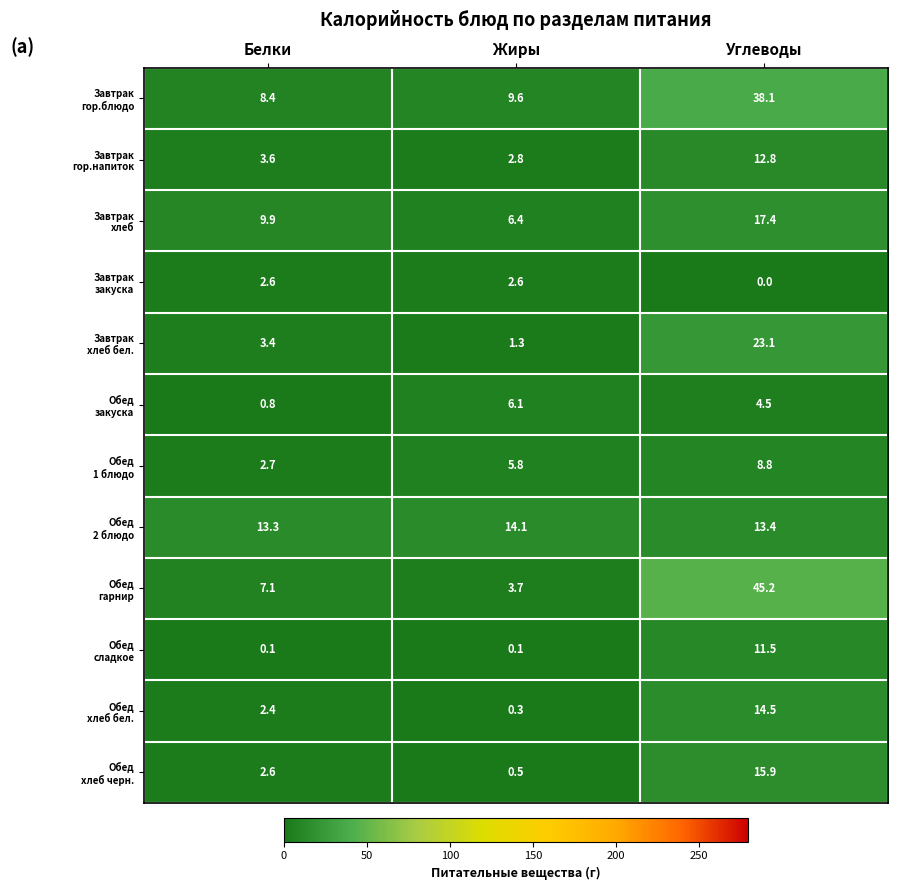

At which category does the chart reach its peak across all series?

Углеводы